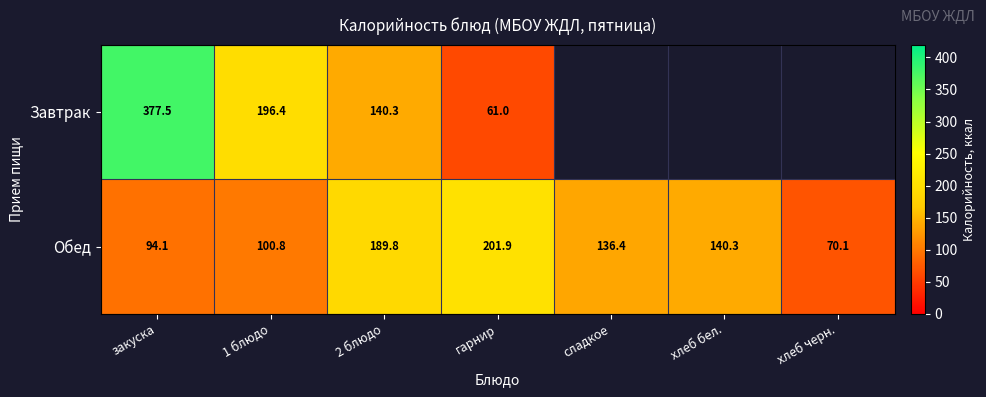

Is the value of Обед at хлеб бел. greater than the value of Завтрак at гарнир?

Yes